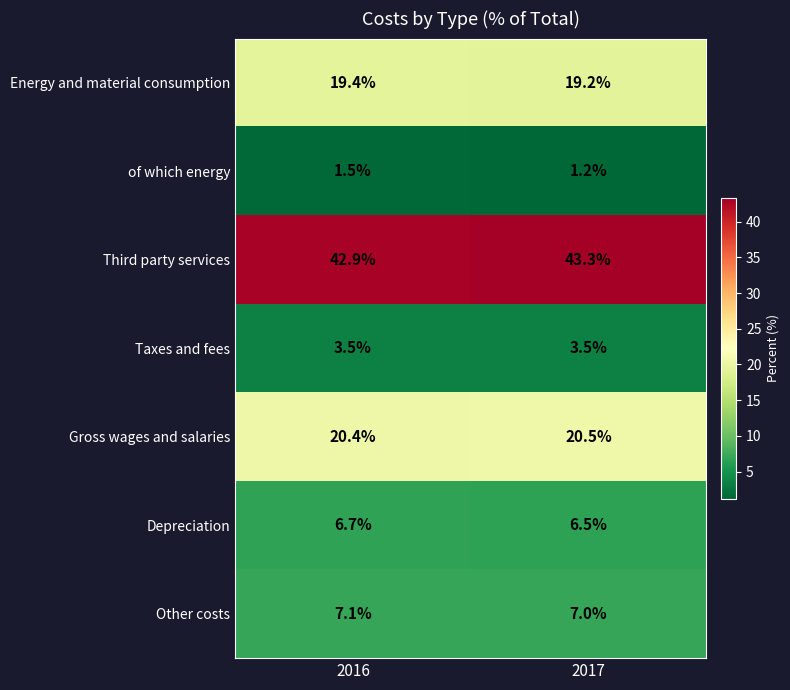

What is the sum of all of which energy values?

2.7